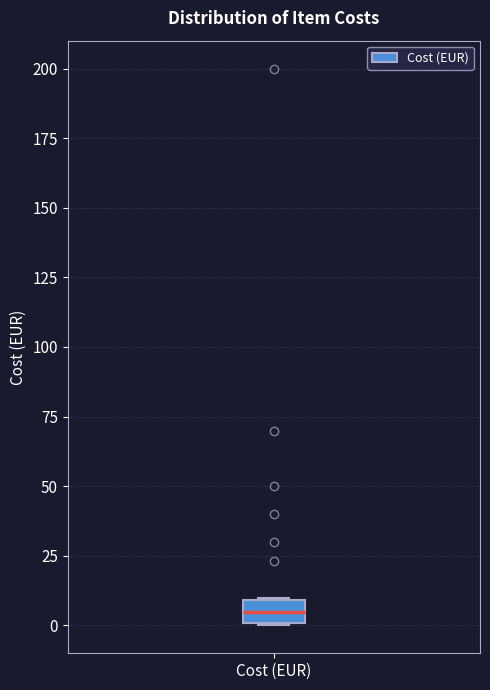

Transcribe this box plot: give where the median line is, the range the box spans, and where the two whiskers end, as read against the y-axis. The values are not printed on the chart, so give them approximately, as read against the axis.

median 5, box 0 to 10, whiskers 0 to 10